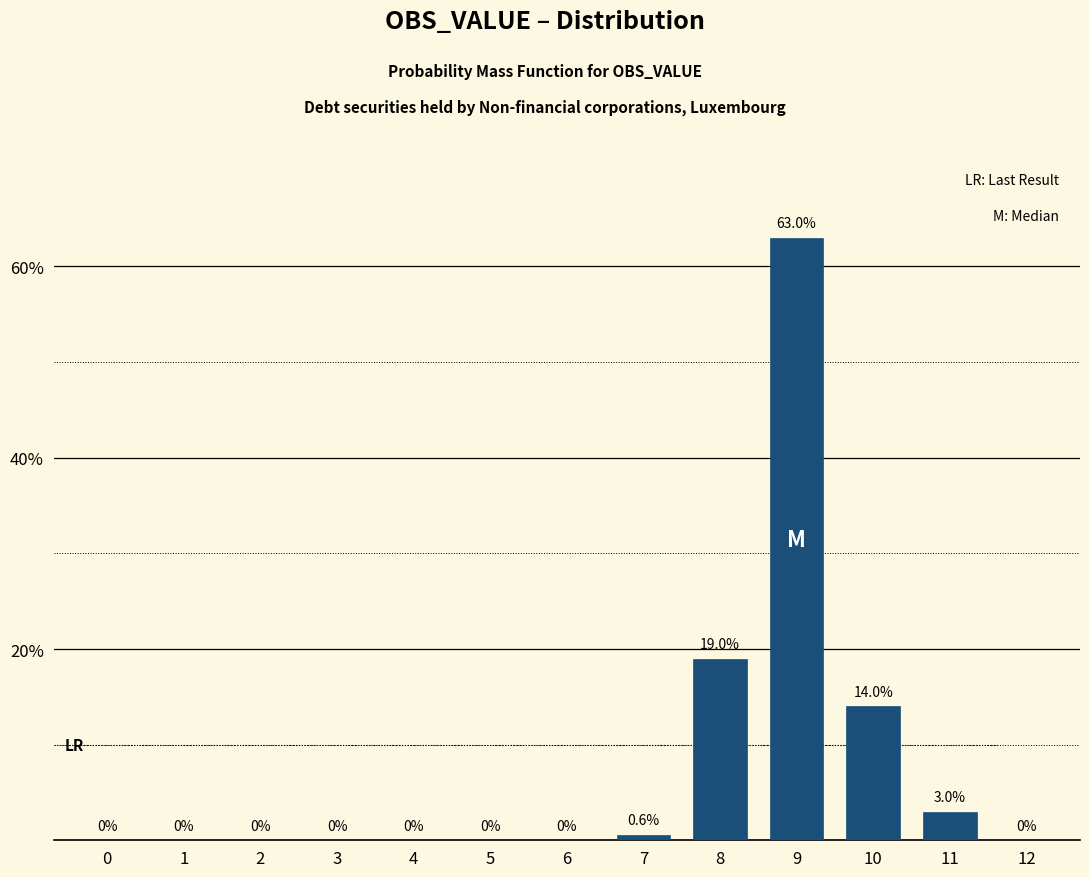

Reading left to right, list all the values displayed in this chart.

0=0.0	1=0.0	2=0.0	3=0.0	4=0.0	5=0.0	6=0.0	7=0.6	8=19.0	9=63.0	10=14.0	11=3.0	12=0.0